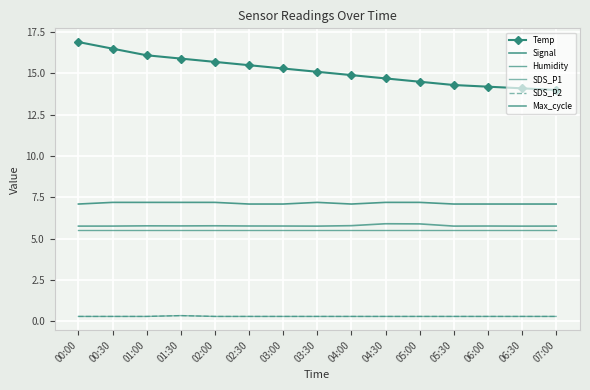

Which series has the widest spread of values?

Temp